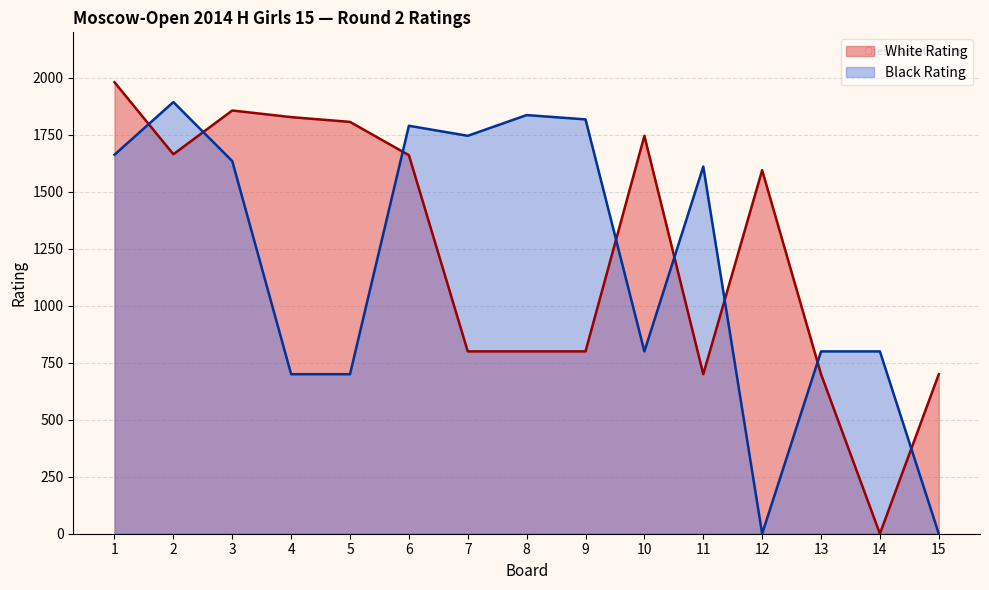

At 5, list the series in order from smallest to largest.

Black Rating, White Rating